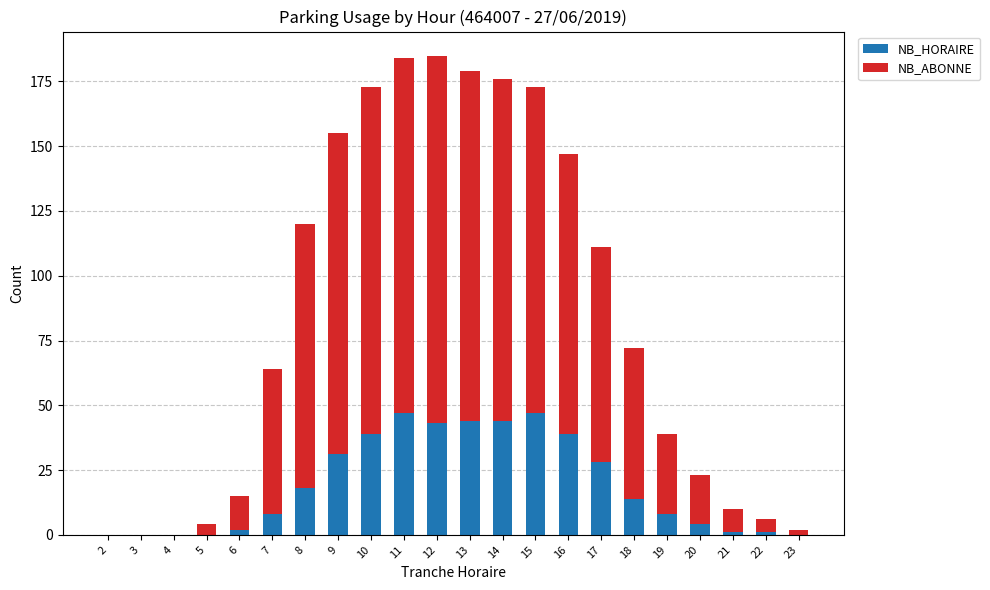

What is the sum of all NB_HORAIRE values?

418